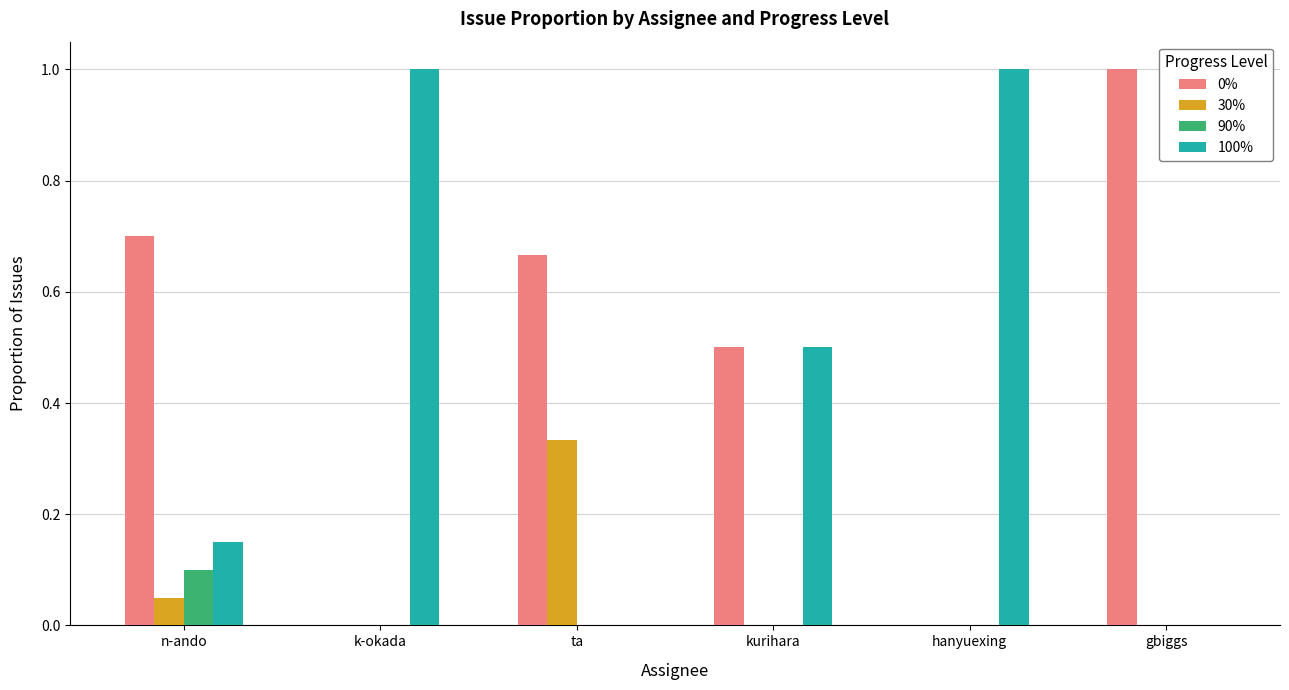

Count the number of categories in the chart.

6